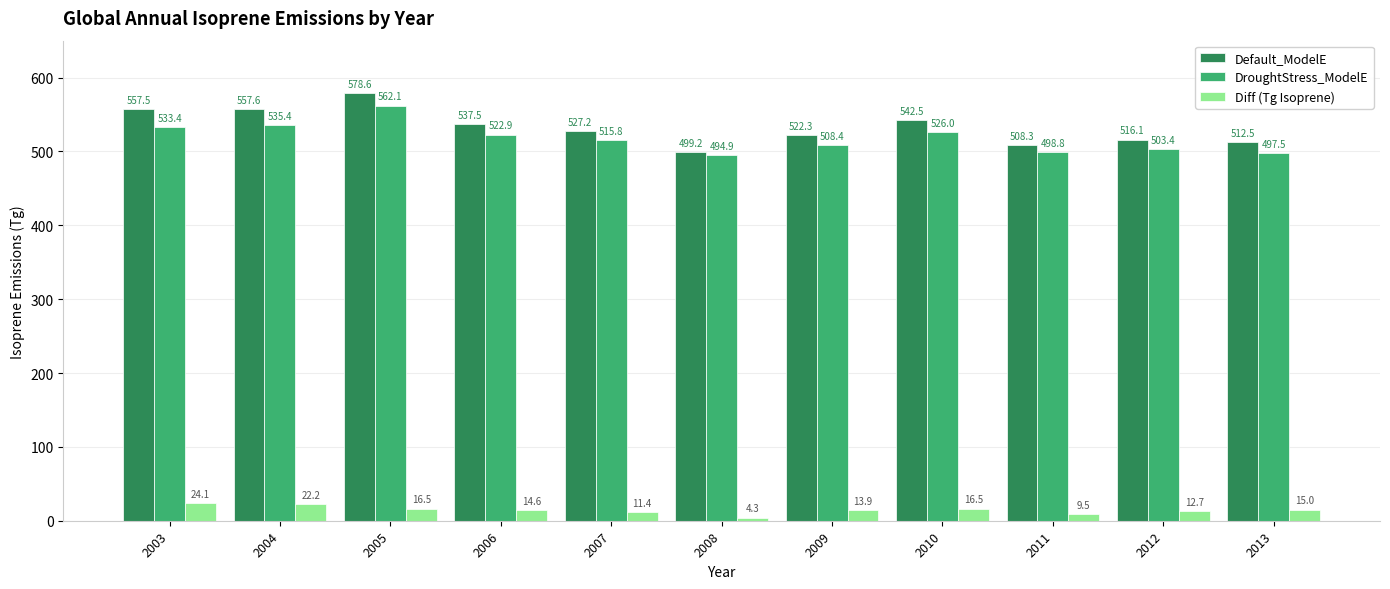

What is the spread (max minus min) of values at 2009?

508.4